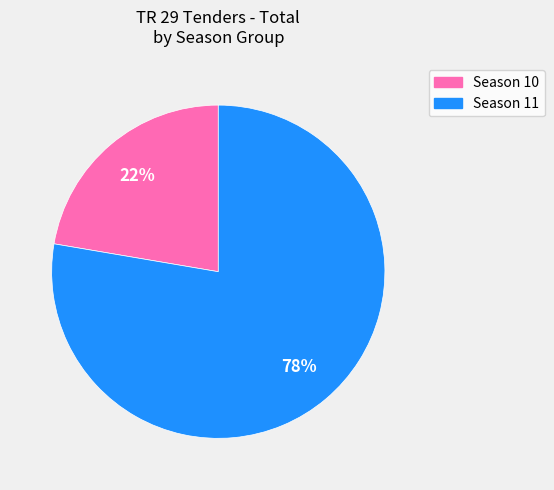

To the nearest percent, what is the average slice percentage?

50%